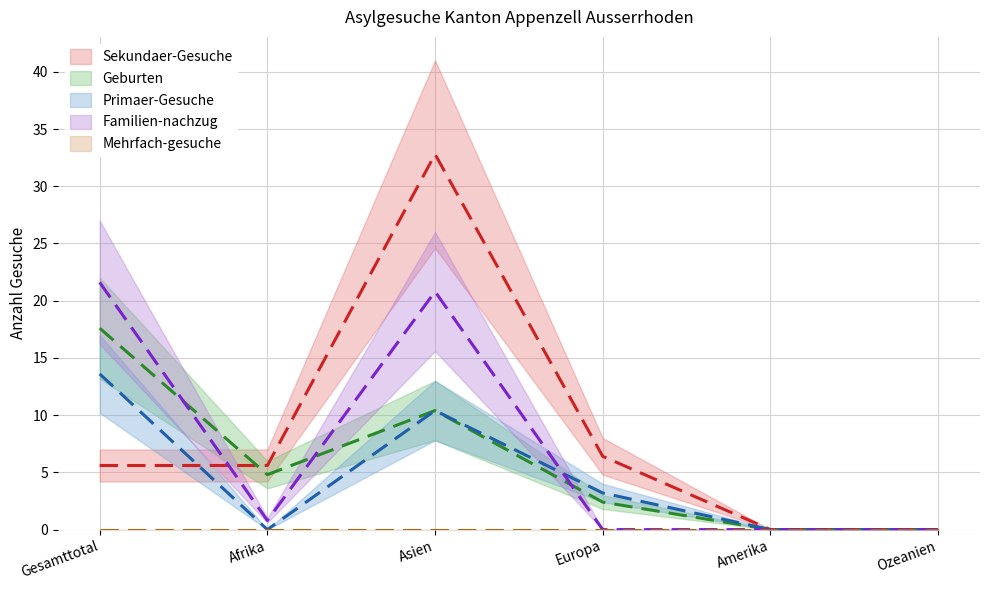

Is it true that Familien-nachzug equals 0.0 at Ozeanien?

True